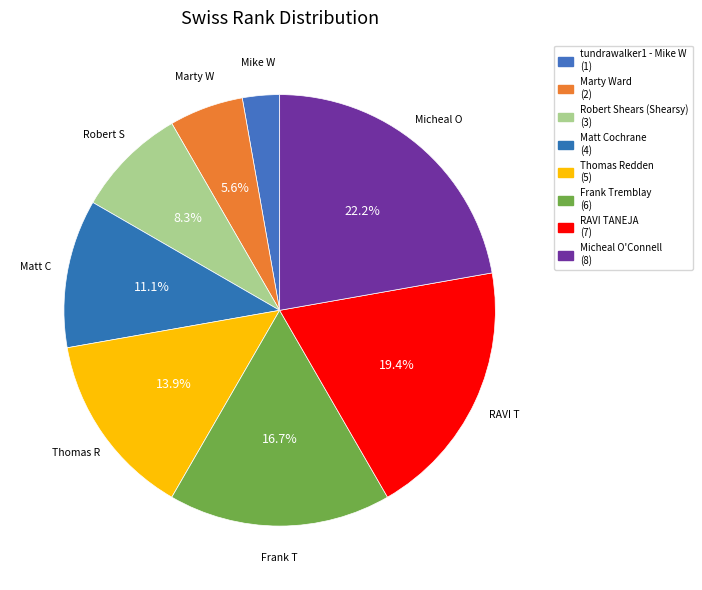

Is there a majority slice in this chart?

No